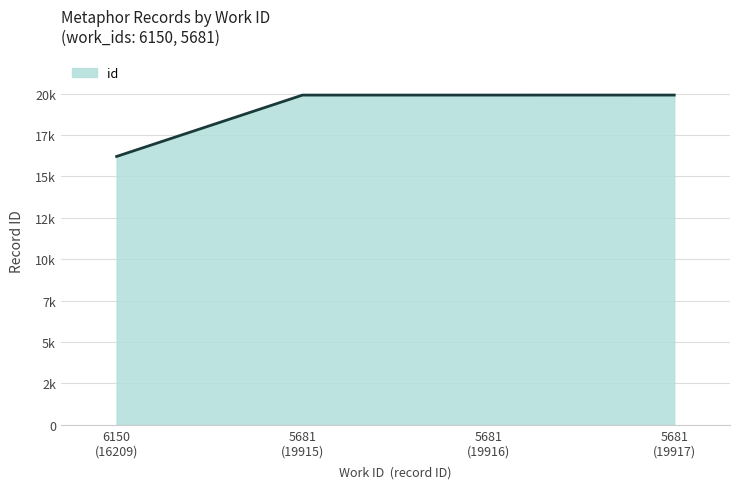

At which category does the chart reach its peak across all series?

5681 (19917)